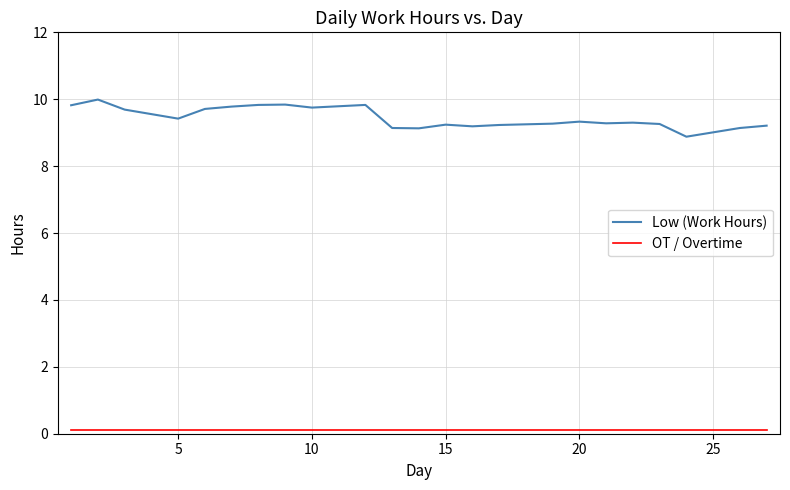

How many lines are shown in the chart?

2